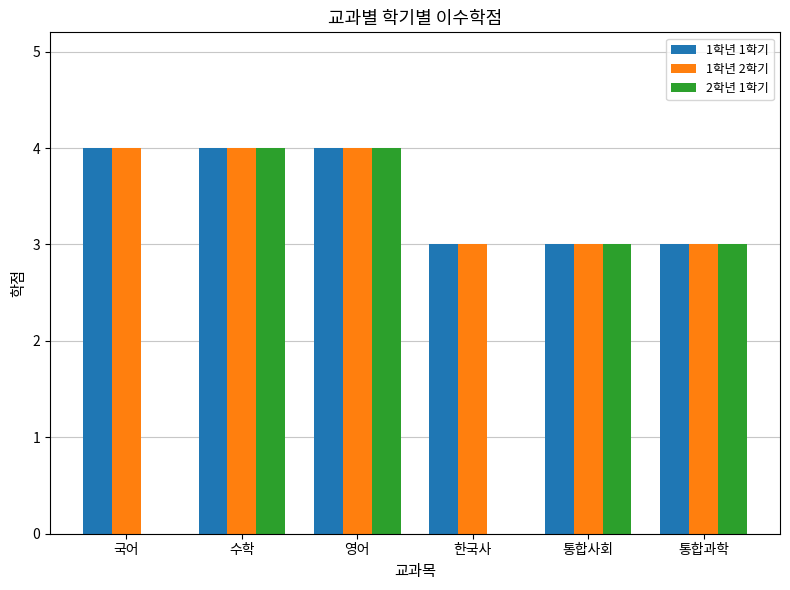

Which series has the largest range (max minus min)?

2학년 1학기